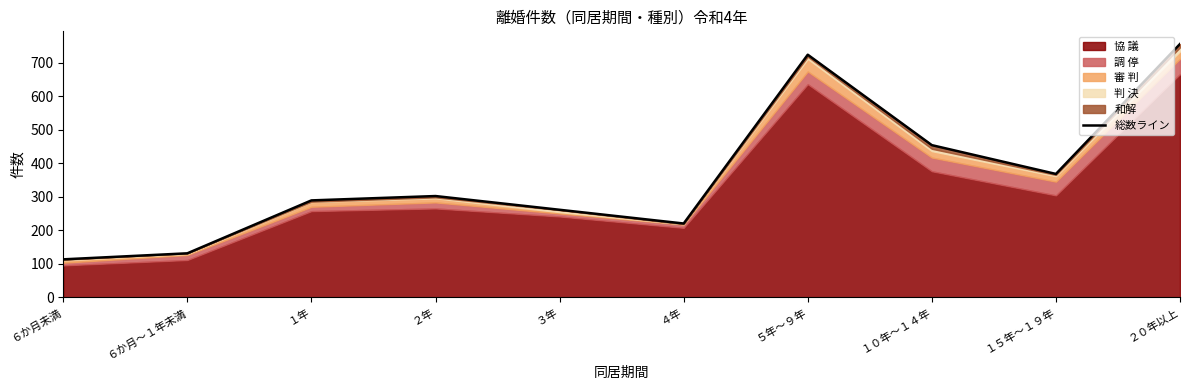

At which category does the chart reach its peak across all series?

２０年以上